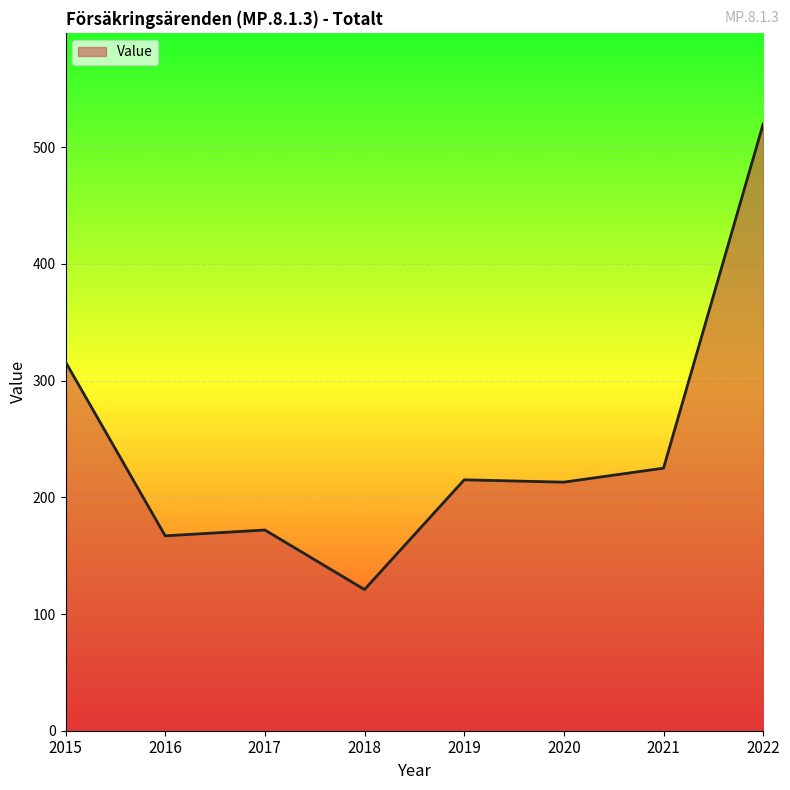

What is the minimum value shown in the chart?

121